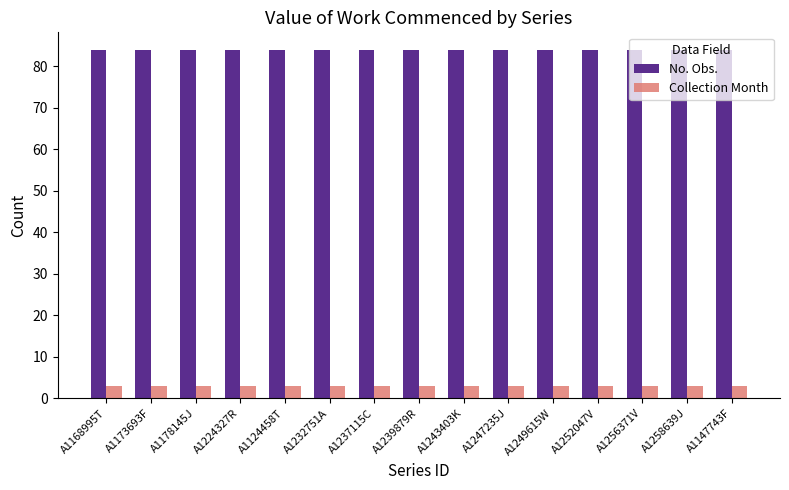

What position from the right is A1178145J?

13